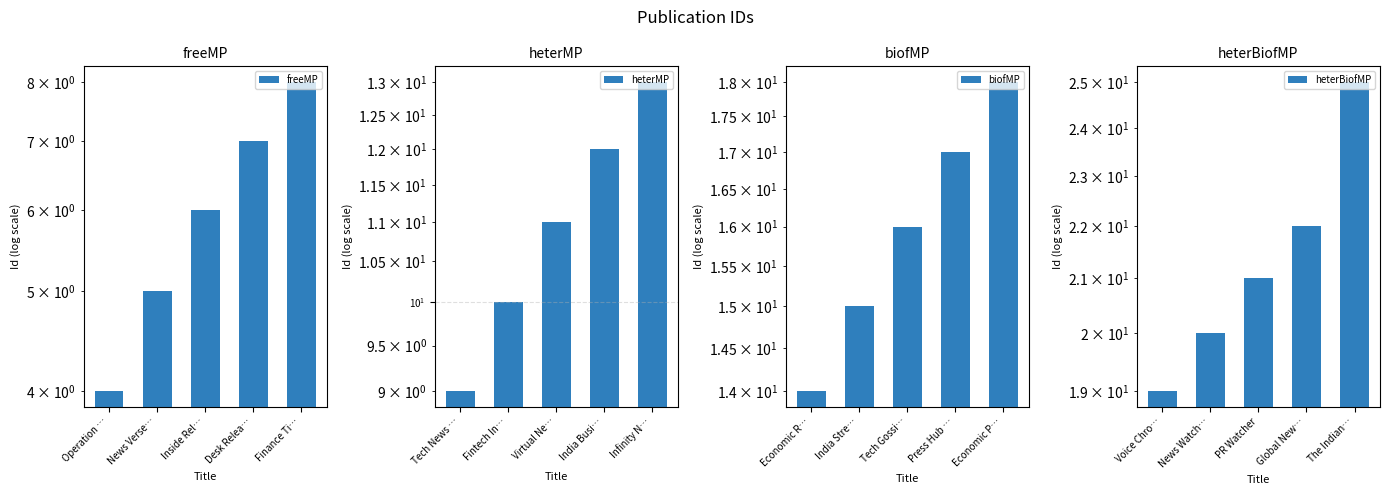

What position from the left is Inside Rel…?

3